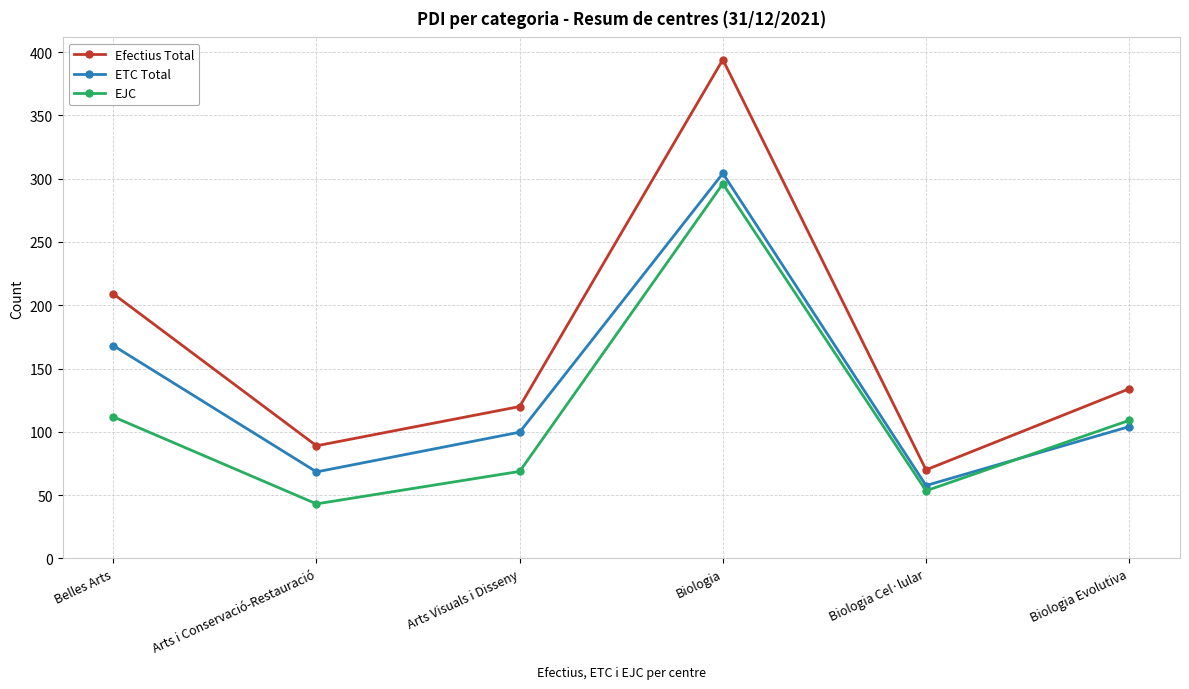

Which series has the largest total across all categories?

Efectius Total